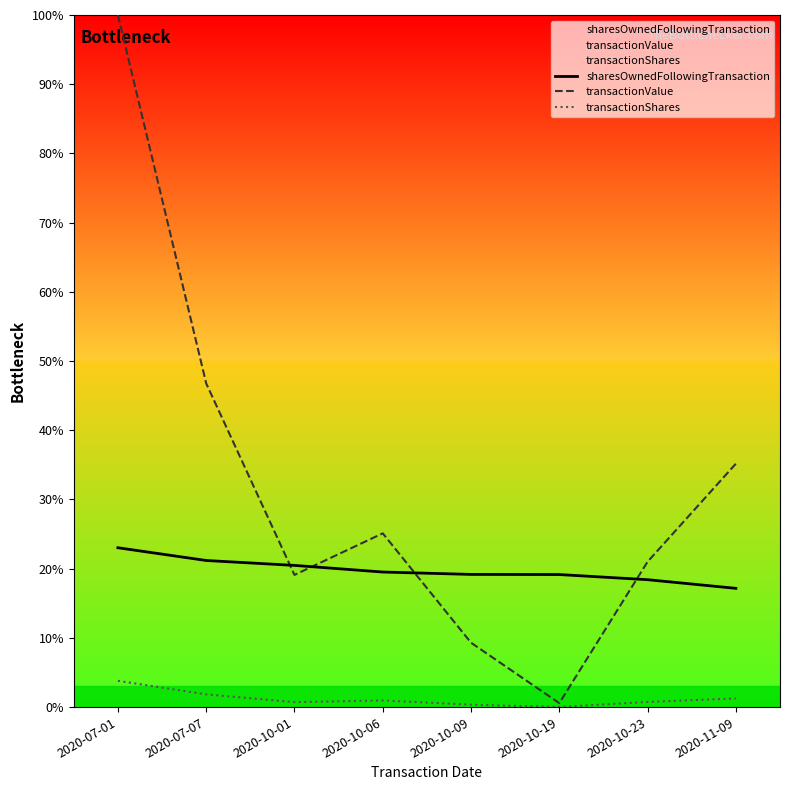

Reading right to left, transcribe all the data shown in this chart.

sharesOwnedFollowingTransaction: 2020-11-09=17.2	2020-10-23=18.4	2020-10-19=19.1	2020-10-09=19.2	2020-10-06=19.5	2020-10-01=20.5	2020-07-07=21.2	2020-07-01=23.0
transactionValue: 2020-11-09=35.2	2020-10-23=21.0	2020-10-19=0.6	2020-10-09=9.3	2020-10-06=25.1	2020-10-01=19.1	2020-07-07=46.8	2020-07-01=100.0
transactionShares: 2020-11-09=1.3	2020-10-23=0.7	2020-10-19=0.0	2020-10-09=0.3	2020-10-06=1.0	2020-10-01=0.7	2020-07-07=1.8	2020-07-01=3.8